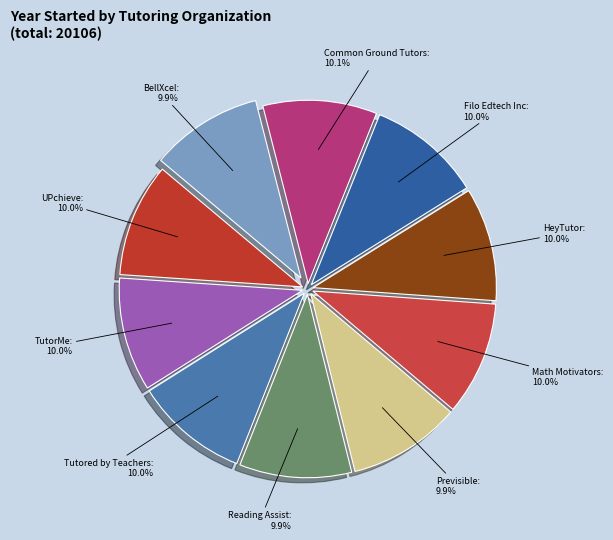

To the nearest percent, what is the average slice percentage?

10%